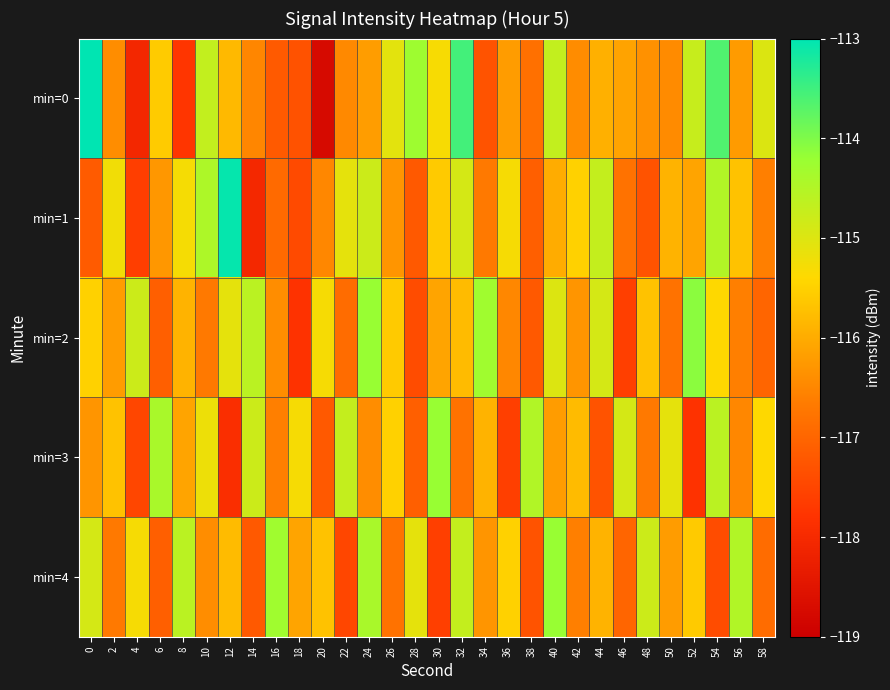

Reading left to right, list all the values displayed in this chart.

min=0: 0=-110.2	2=-116.4	4=-118.1	6=-115.6	8=-117.8	10=-114.7	12=-115.8	14=-116.5	16=-117.2	18=-117.3	20=-118.8	22=-116.5	24=-116.2	26=-115.1	28=-114.3	30=-115.3	32=-113.5	34=-117.3	36=-116.2	38=-116.8	40=-114.7	42=-116.4	44=-115.9	46=-116.1	48=-116.4	50=-116.4	52=-114.7	54=-113.6	56=-116.2	58=-115.0
min=1: 0=-117.2	2=-115.2	4=-117.6	6=-116.3	8=-115.3	10=-114.4	12=-113.0	14=-118.0	16=-116.9	18=-117.4	20=-116.5	22=-115.1	24=-114.8	26=-116.3	28=-117.2	30=-115.6	32=-114.9	34=-116.7	36=-115.3	38=-117.1	40=-116.0	42=-115.5	44=-114.7	46=-116.8	48=-117.3	50=-115.9	52=-116.1	54=-114.5	56=-115.7	58=-116.6
min=2: 0=-115.5	2=-116.2	4=-114.8	6=-117.1	8=-115.9	10=-116.7	12=-115.1	14=-114.6	16=-116.4	18=-117.8	20=-115.3	22=-116.9	24=-114.2	26=-115.6	28=-117.4	30=-116.1	32=-115.8	34=-114.3	36=-116.5	38=-117.2	40=-115.0	42=-116.3	44=-114.9	46=-117.6	48=-115.7	50=-116.8	52=-114.1	54=-115.4	56=-116.6	58=-117.0
min=3: 0=-116.3	2=-115.7	4=-117.5	6=-114.4	8=-116.1	10=-115.2	12=-117.9	14=-114.8	16=-116.6	18=-115.3	20=-117.2	22=-114.7	24=-116.4	26=-115.5	28=-117.1	30=-114.2	32=-116.8	34=-115.9	36=-117.6	38=-114.5	40=-116.2	42=-115.8	44=-117.3	46=-114.9	48=-116.7	50=-115.1	52=-117.8	54=-114.6	56=-116.5	58=-115.4
min=4: 0=-114.9	2=-116.7	4=-115.3	6=-117.1	8=-114.6	10=-116.4	12=-115.8	14=-117.2	16=-114.3	18=-116.1	20=-115.7	22=-117.5	24=-114.4	26=-116.8	28=-115.1	30=-117.6	32=-114.7	34=-116.3	36=-115.5	38=-117.3	40=-114.2	42=-116.6	44=-115.9	46=-117.0	48=-114.8	50=-116.2	52=-115.6	54=-117.4	56=-114.5	58=-116.9